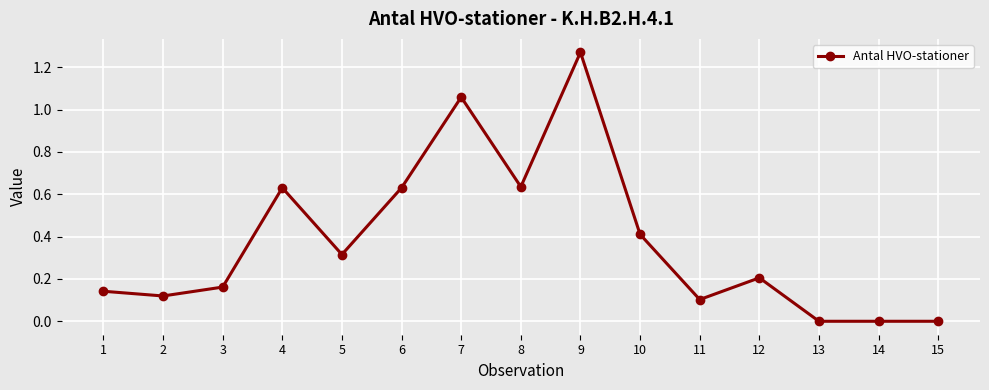

What is the average value?

0.4